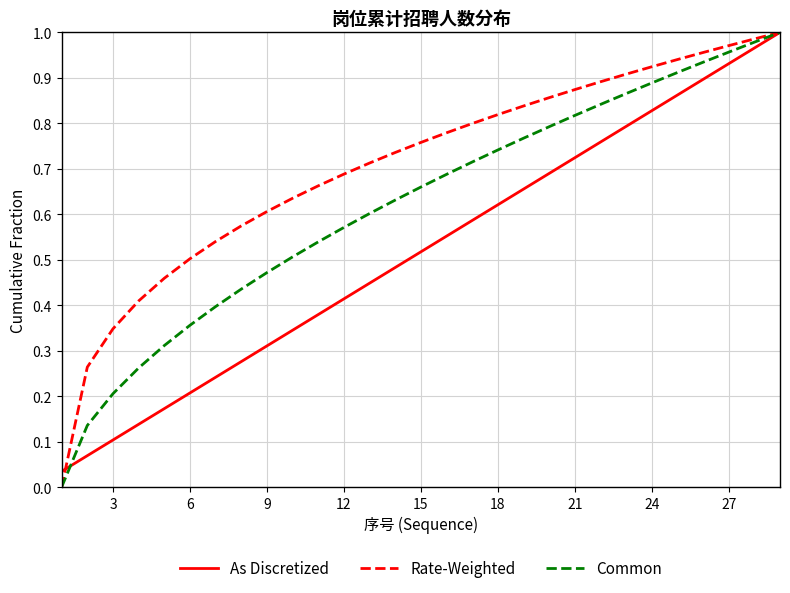

Is this an area chart (filled region under the line)?

No